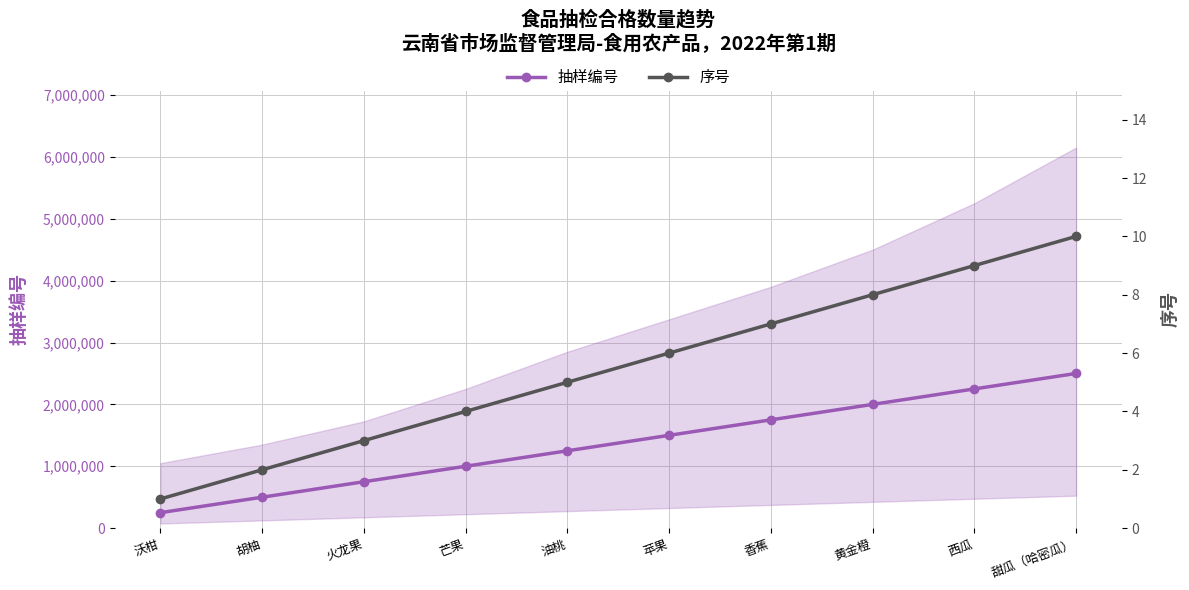

How many lines are shown in the chart?

2